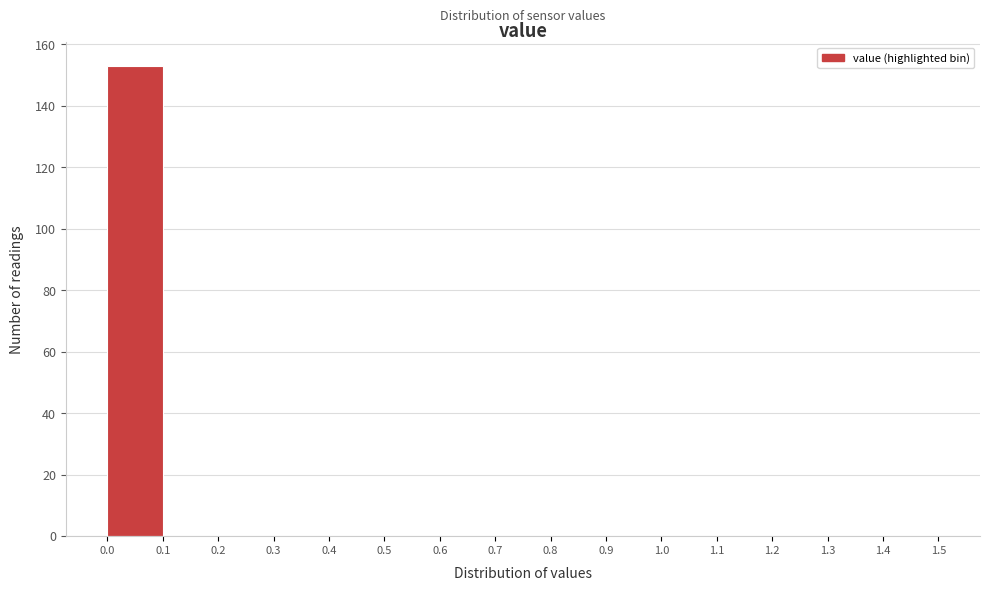

How tall is the bar that spans 0.0 to 0.1 on the x-axis? The values are not printed on the chart, so give them approximately, as read against the axis.

154